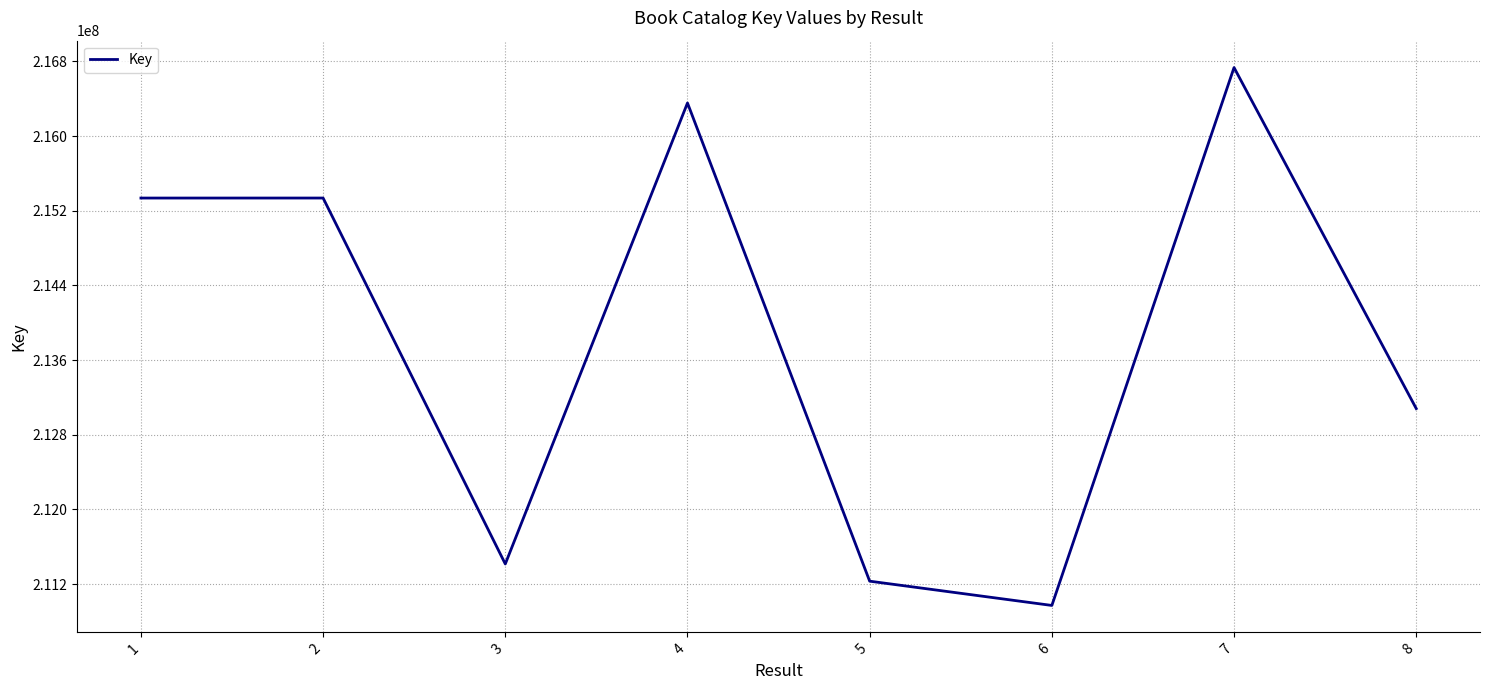

What is the maximum value shown in the chart?

216733782